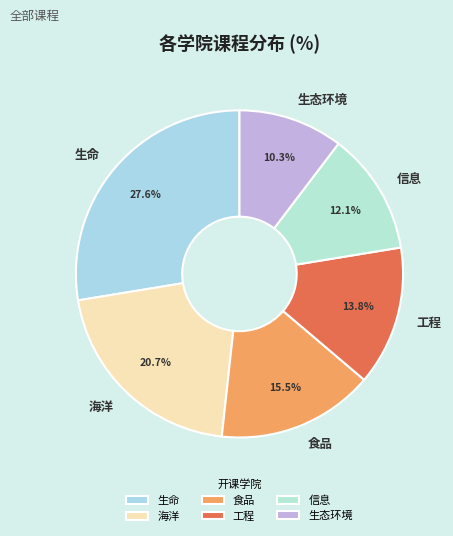

The 海洋 slice represents 21% of the pie. True or false?

True